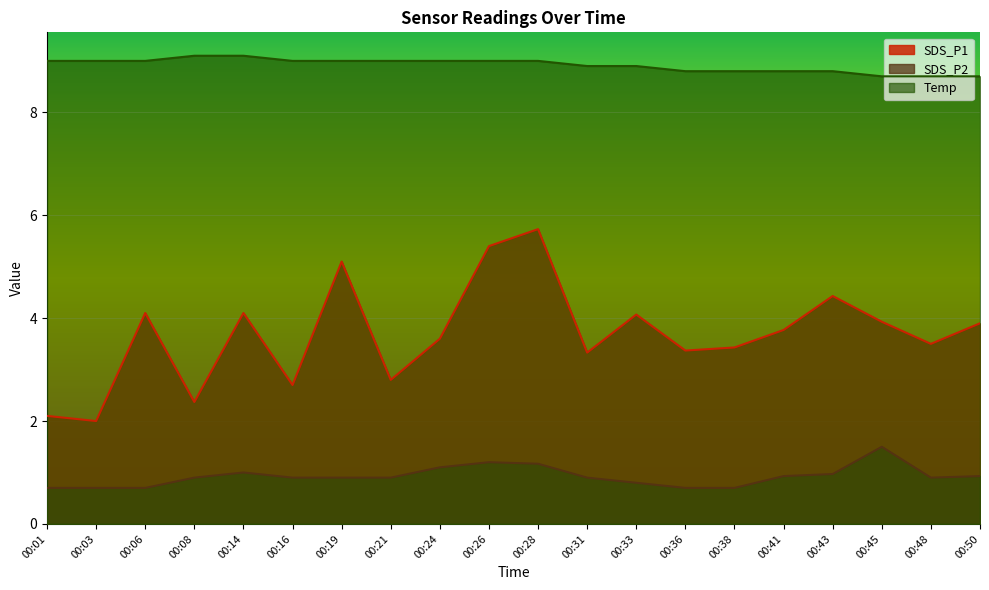

How many values in the SDS_P1 series are below 3?

5